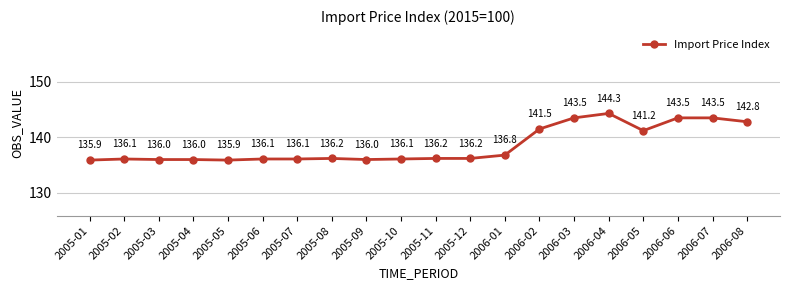

What position from the left is 2005-04?

4